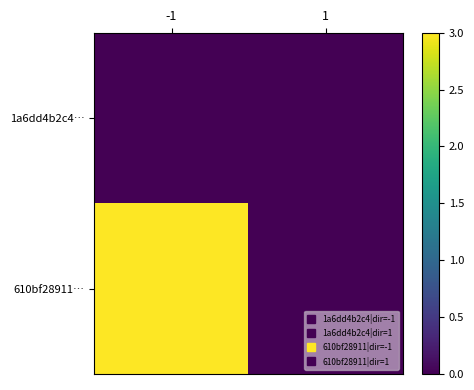

What is the greatest value displayed?

3